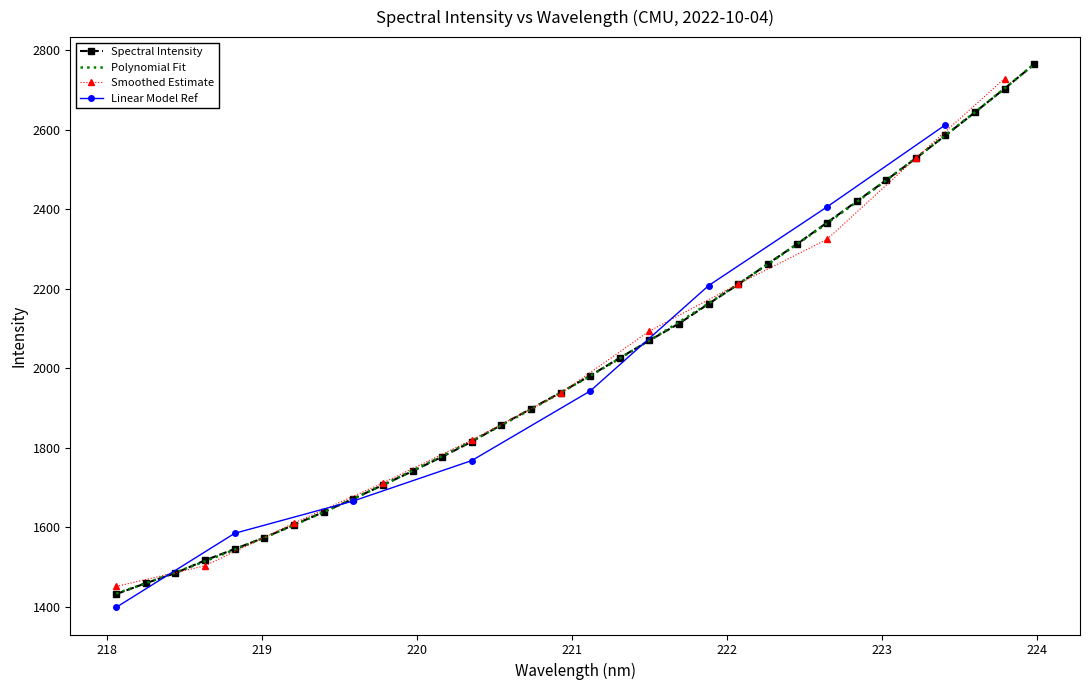

Which category has the lowest value across all series?

218.0596